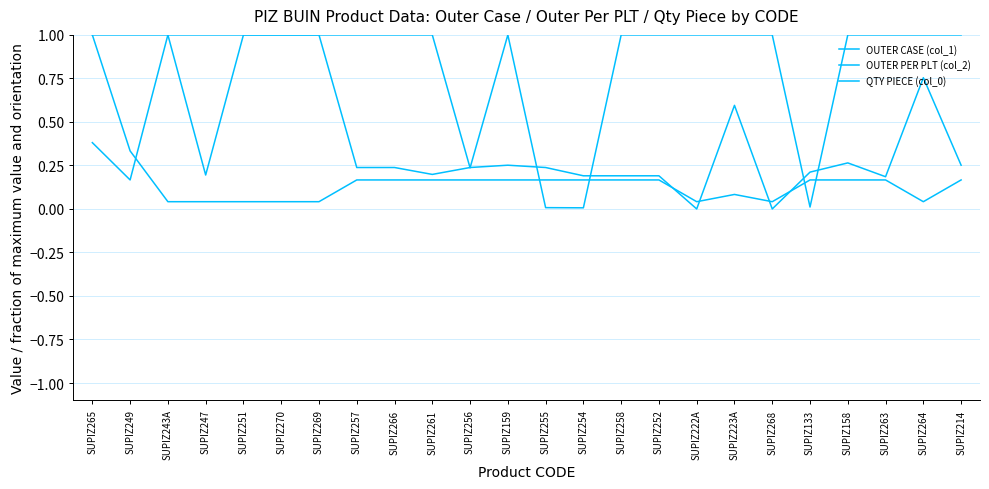

What is the sum of the OUTER PER PLT (col_2) values at SUPIZ257 and SUPIZ261?

0.4